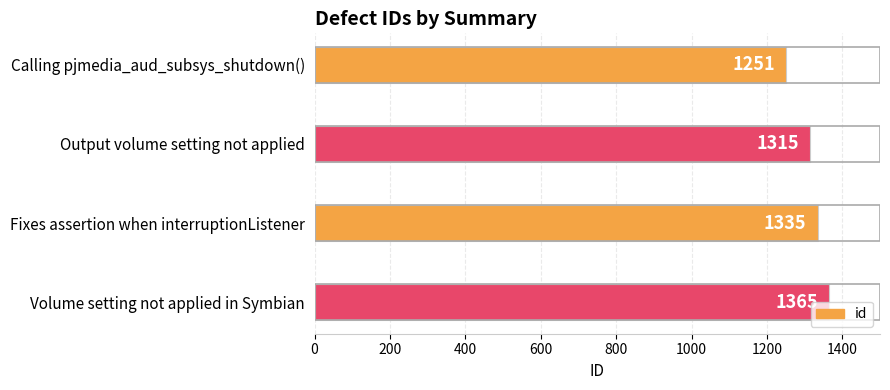

What is the label of the 3rd bar from the bottom?

Output volume setting not applied